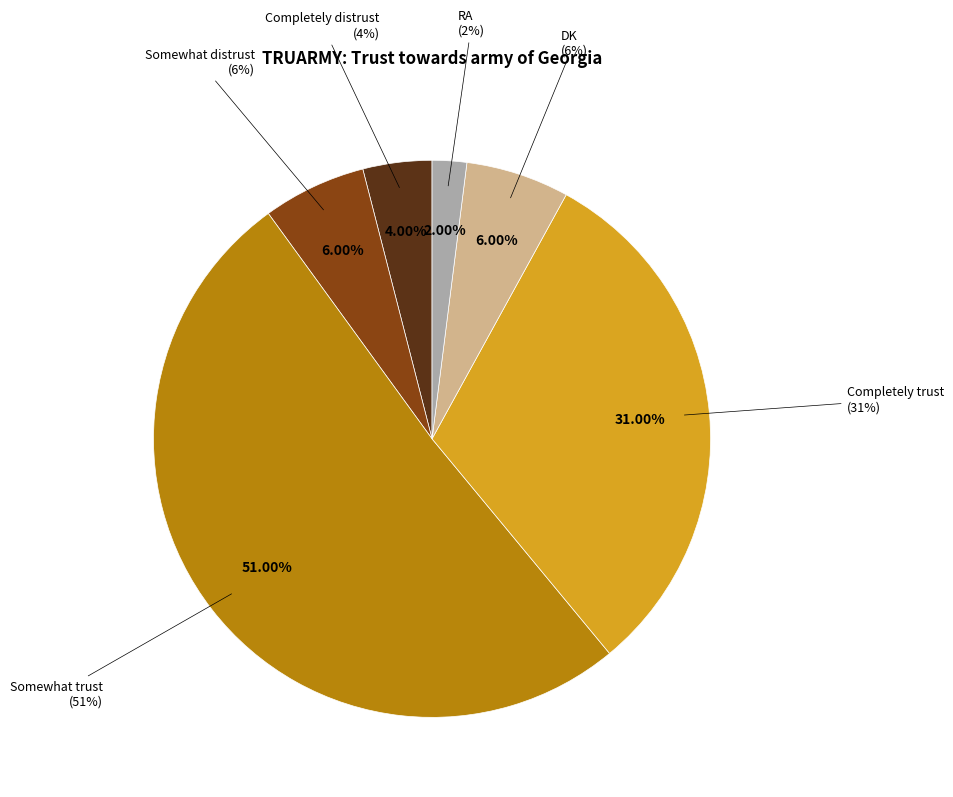

Which has a higher value, DK or Somewhat trust?

Somewhat trust